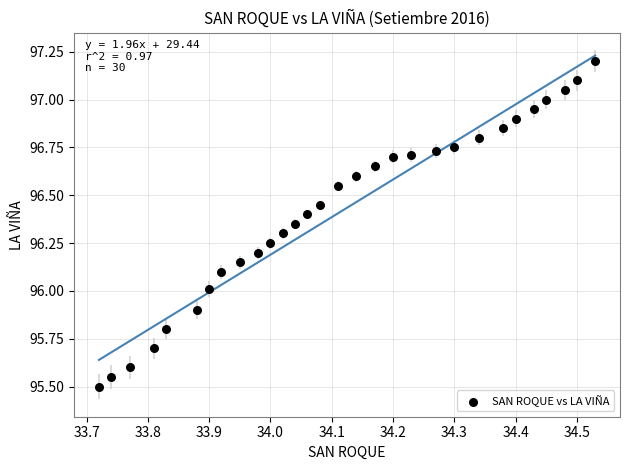

What is the range of Y values (max minus min)?

1.7